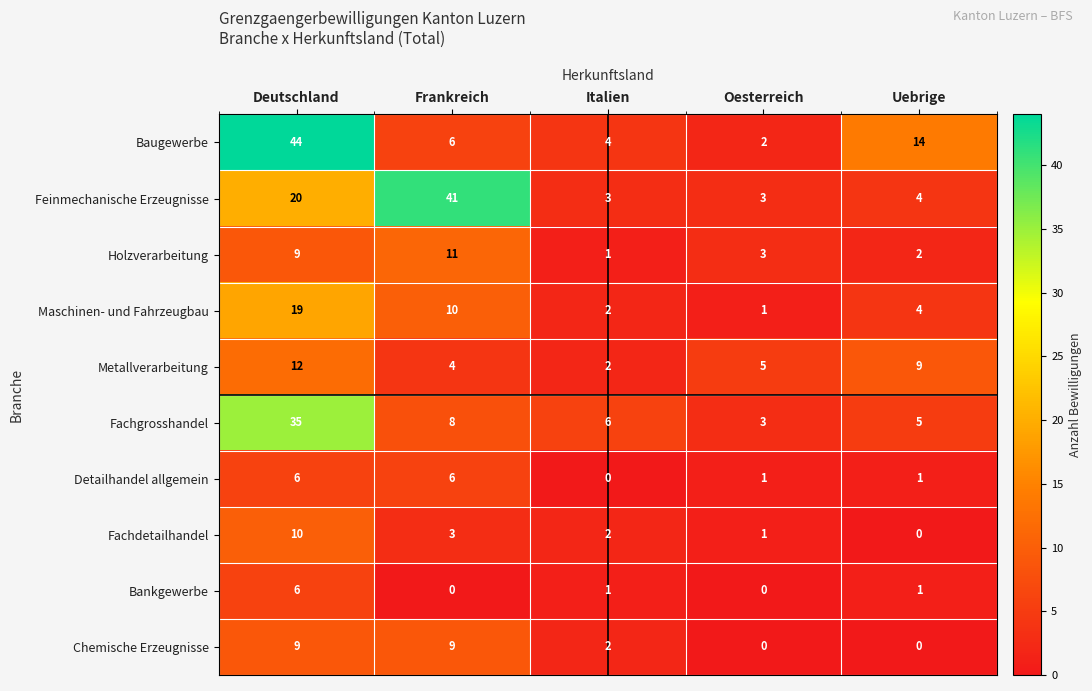

What is the difference between the second highest and minimum values in the Fachgrosshandel series?

5